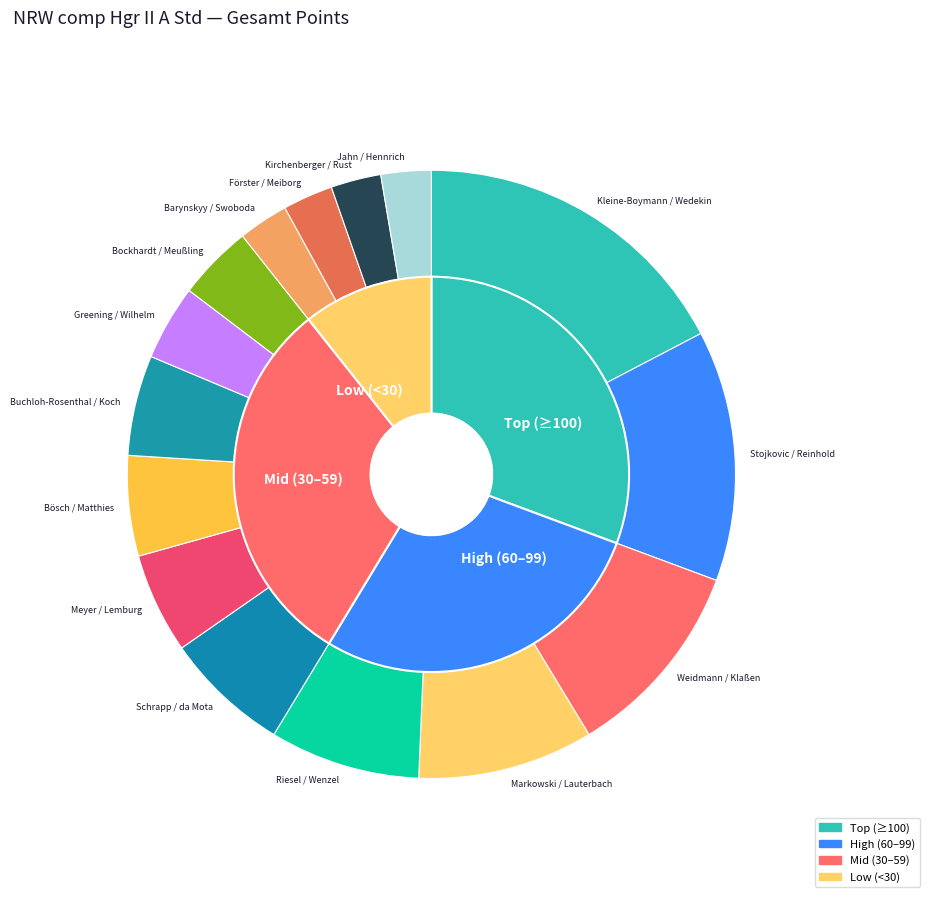

What is the largest slice in the pie chart?

Kleine-Boymann / Wedekin